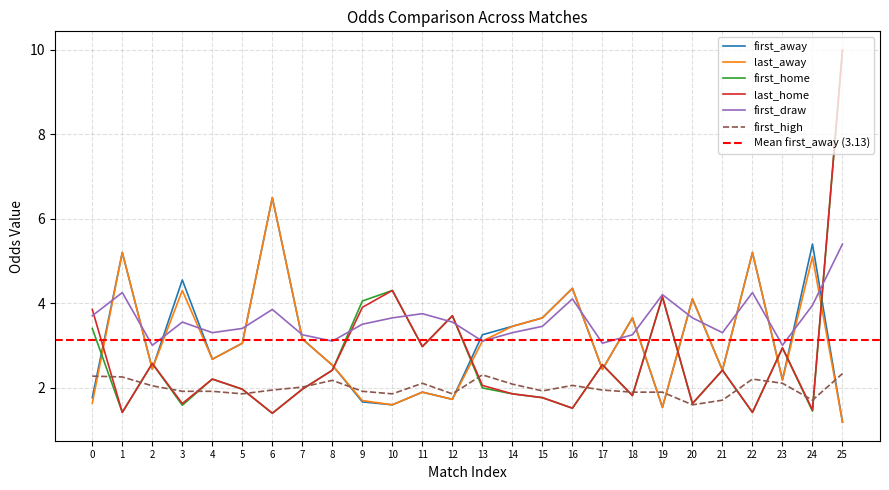

What is the minimum value for first_away?

1.2